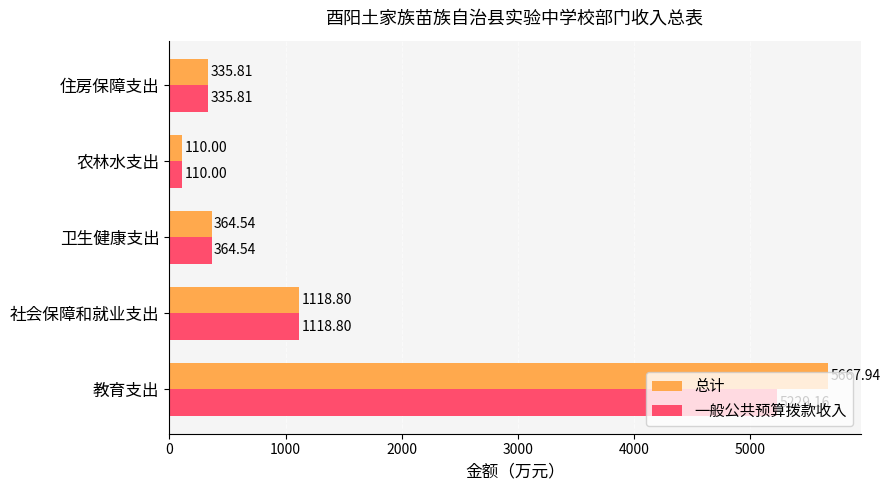

Which series has the largest total across all categories?

总计